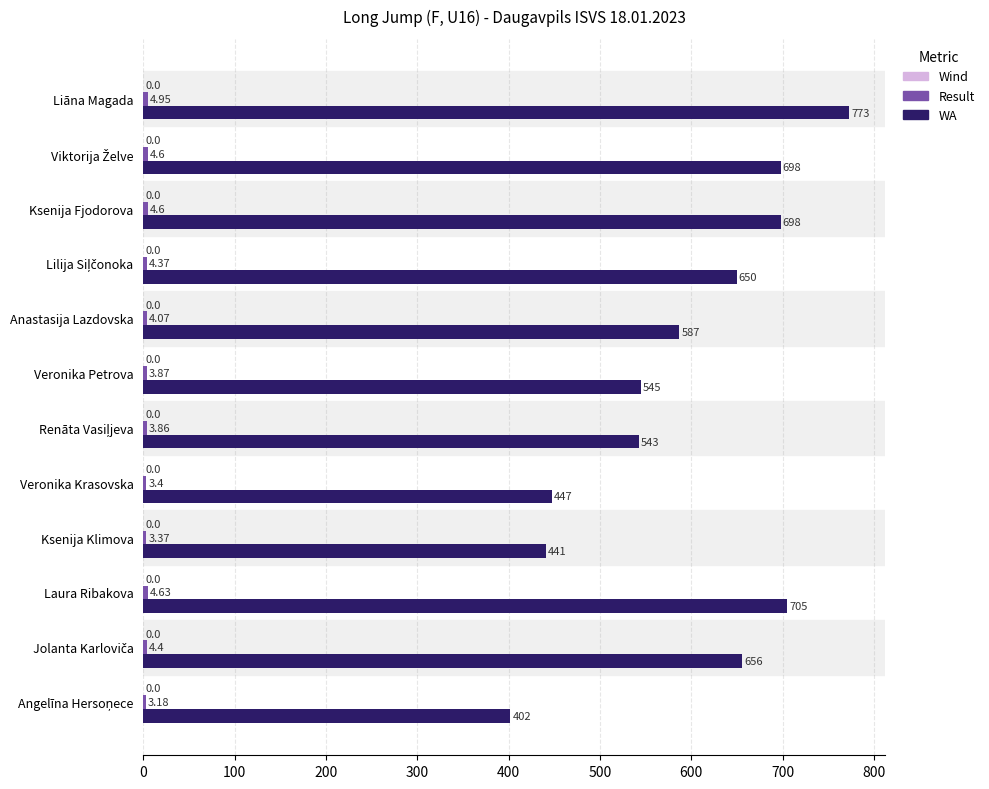

Which series changed the most between Liāna Magada and Laura Ribakova?

WA